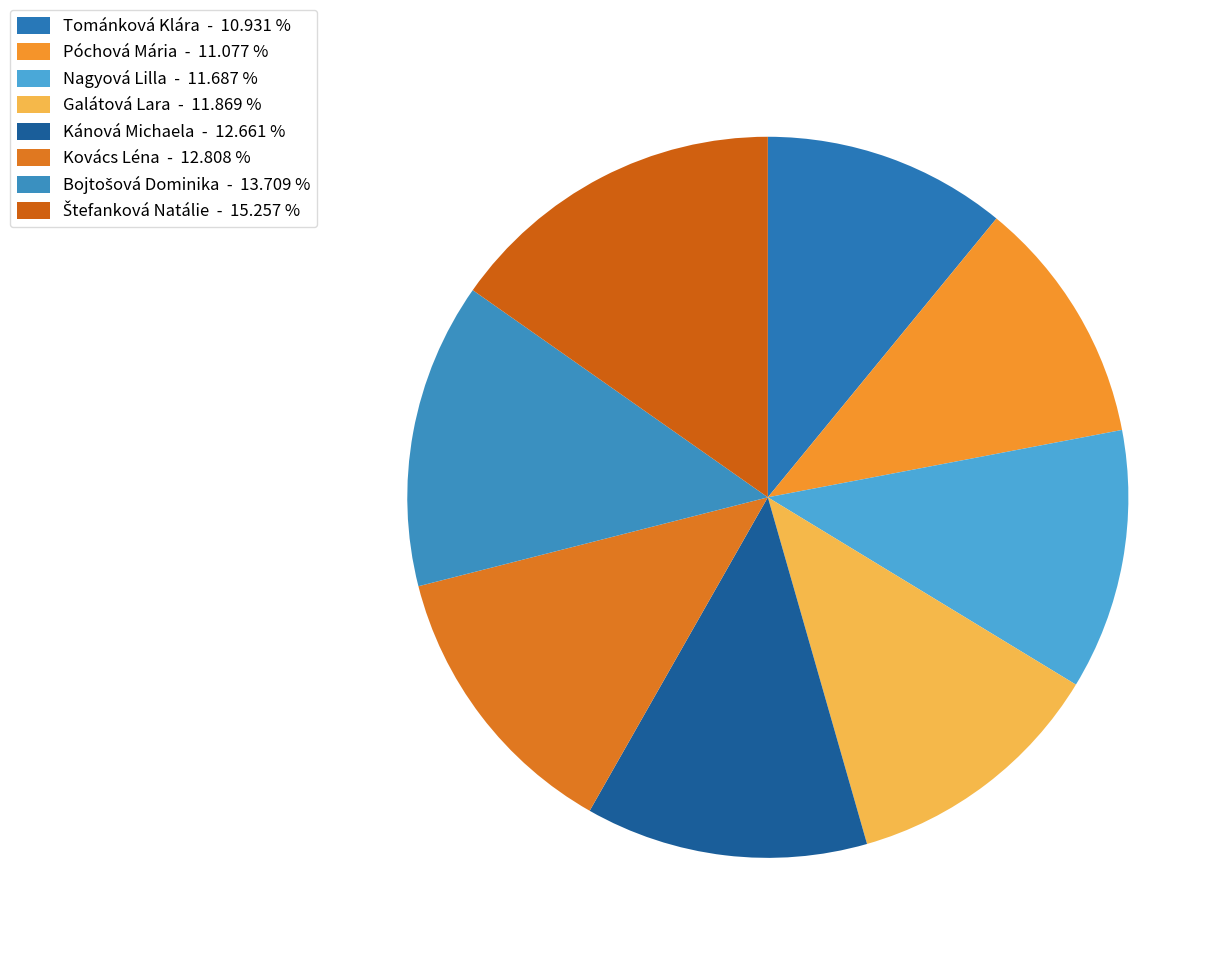

How much of the chart is everything except Štefanková Natálie?

84.7%